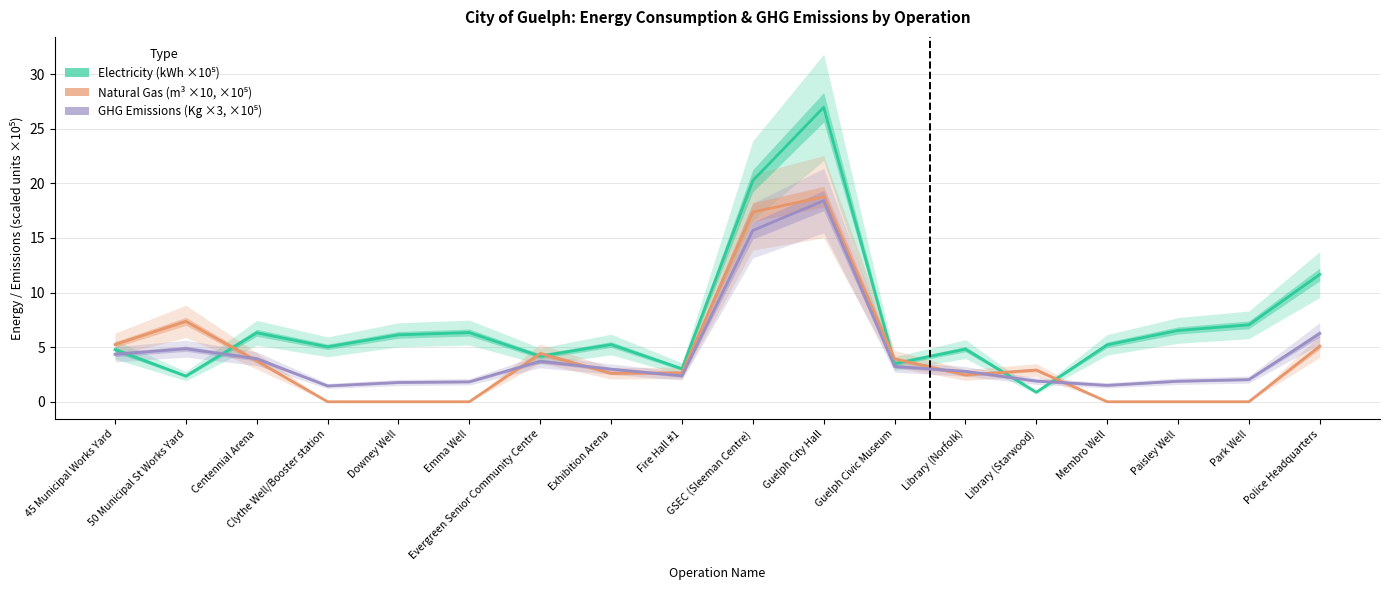

Reading left to right, list all the values displayed in this chart.

Electricity (kWh ×10⁵): 4.8	2.4	6.3	5.0	6.1	6.3	4.2	5.2	3.0	20.3	27.0	3.5	4.8	0.9	5.2	6.5	7.0	11.7
Natural Gas (m³ ×10, ×10⁵): 5.2	7.4	3.7	0.0	0.0	0.0	4.4	2.6	2.7	17.4	18.8	3.9	2.5	2.9	0.0	0.0	0.0	5.1
GHG Emissions (Kg ×3, ×10⁵): 4.3	4.9	3.9	1.4	1.8	1.8	3.7	3.0	2.4	15.7	18.4	3.2	2.8	1.9	1.5	1.9	2.0	6.2